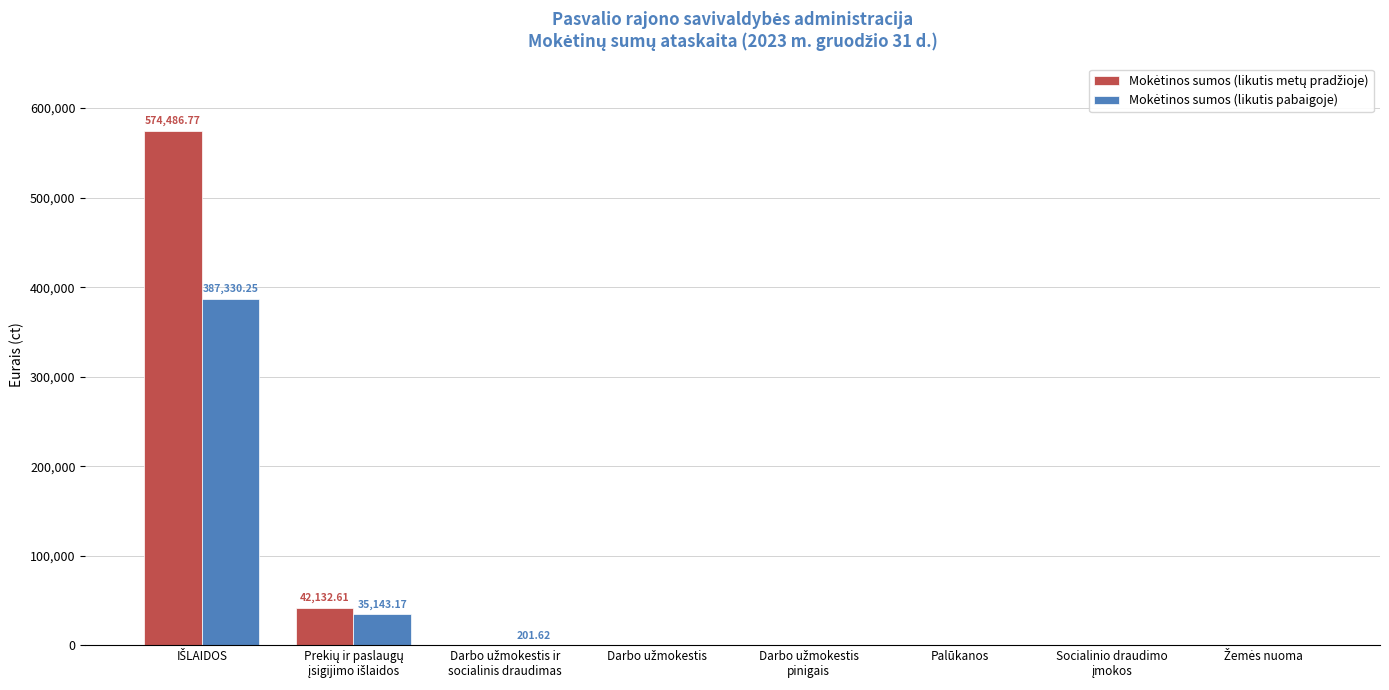

How many data points does each series have?

8